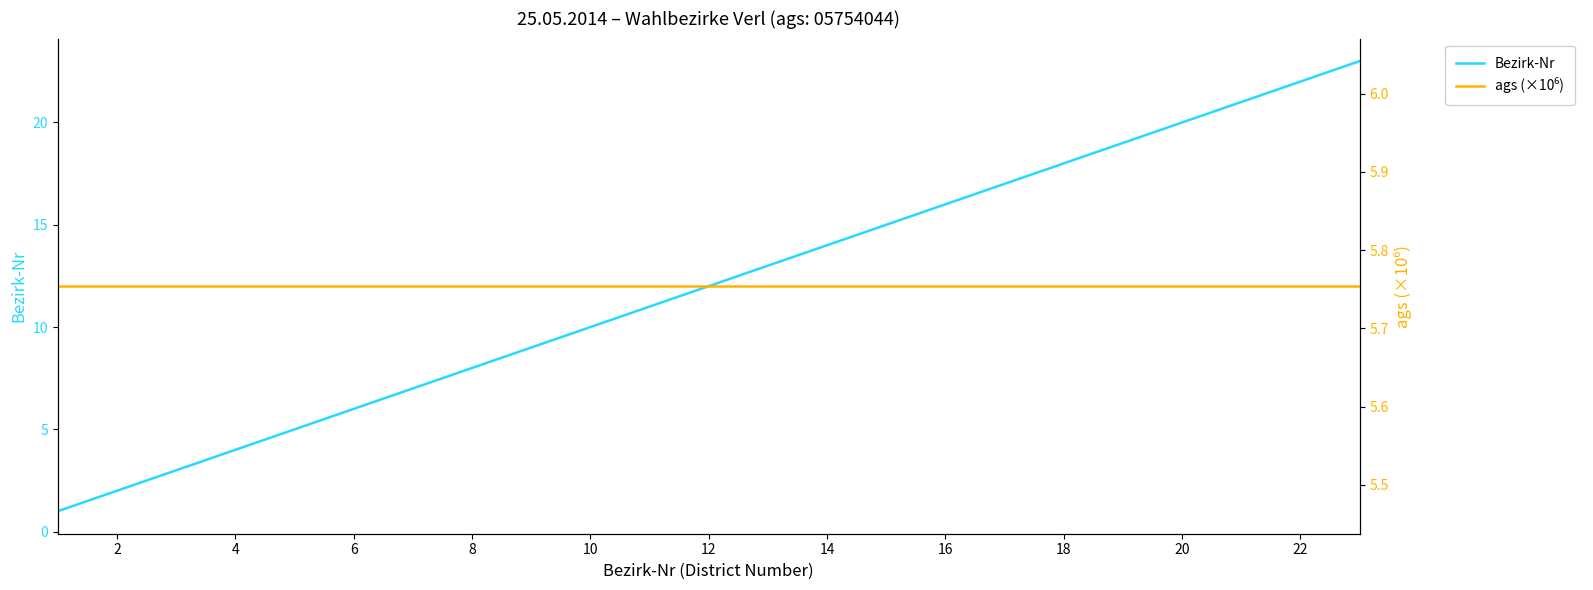

How many times do ags (×10⁶) and Bezirk-Nr cross each other?

1